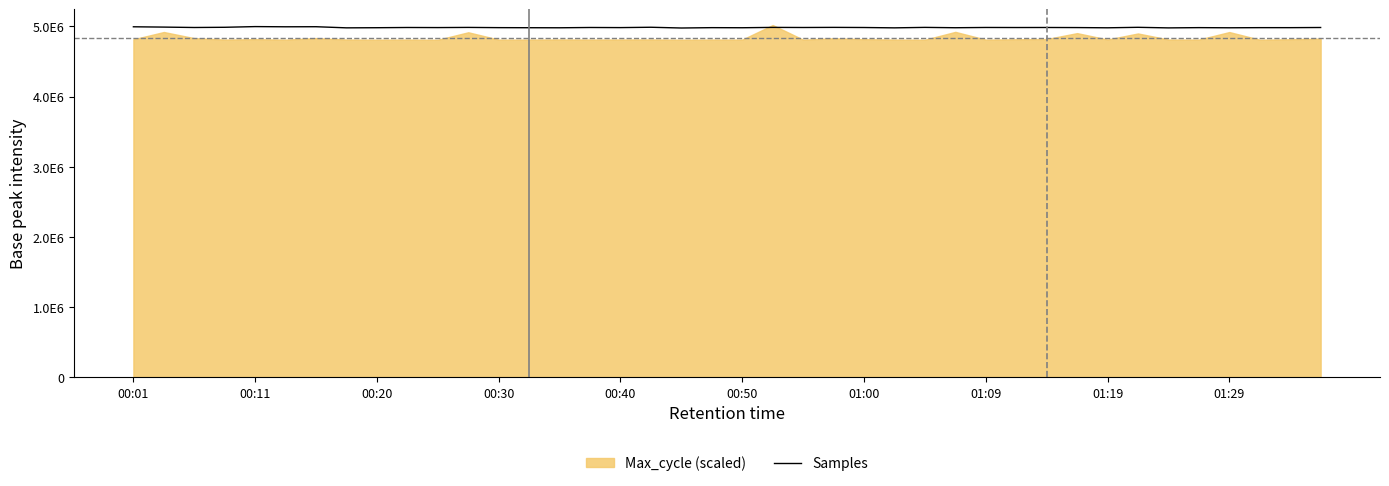

How many lines are shown in the chart?

1